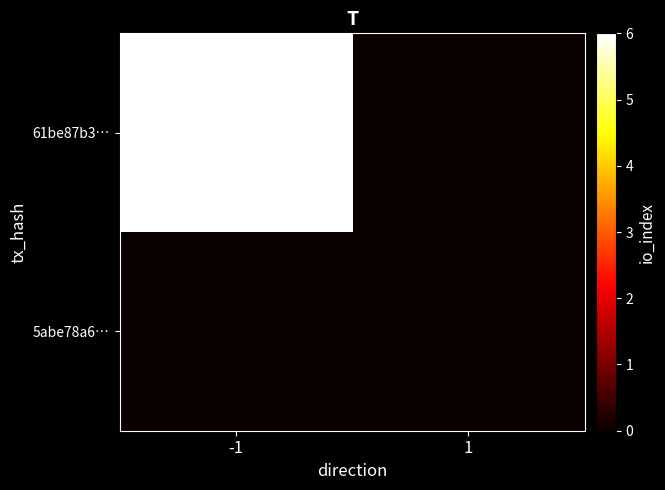

What is the total value across all series at -1?

6